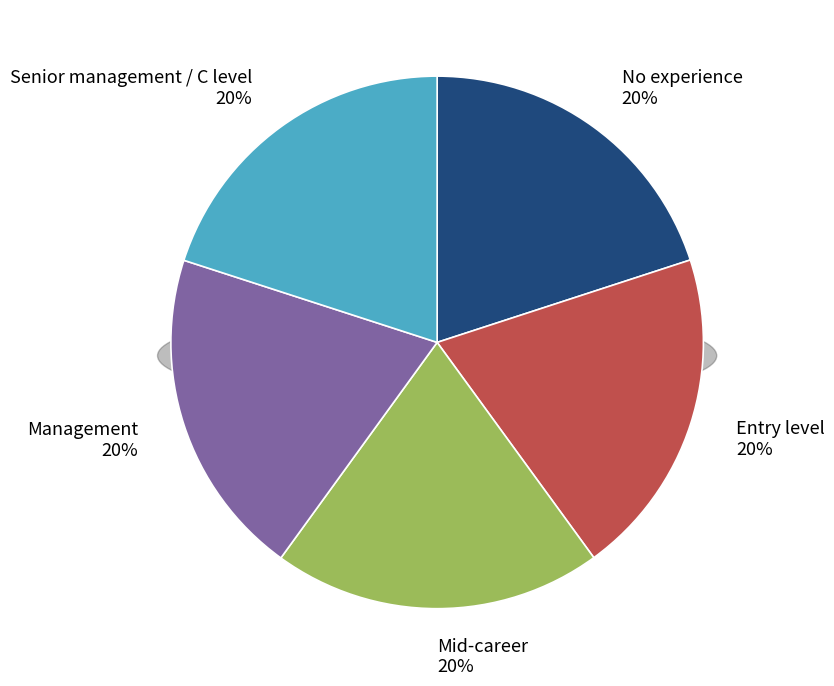

Count the number of slices in the pie.

5